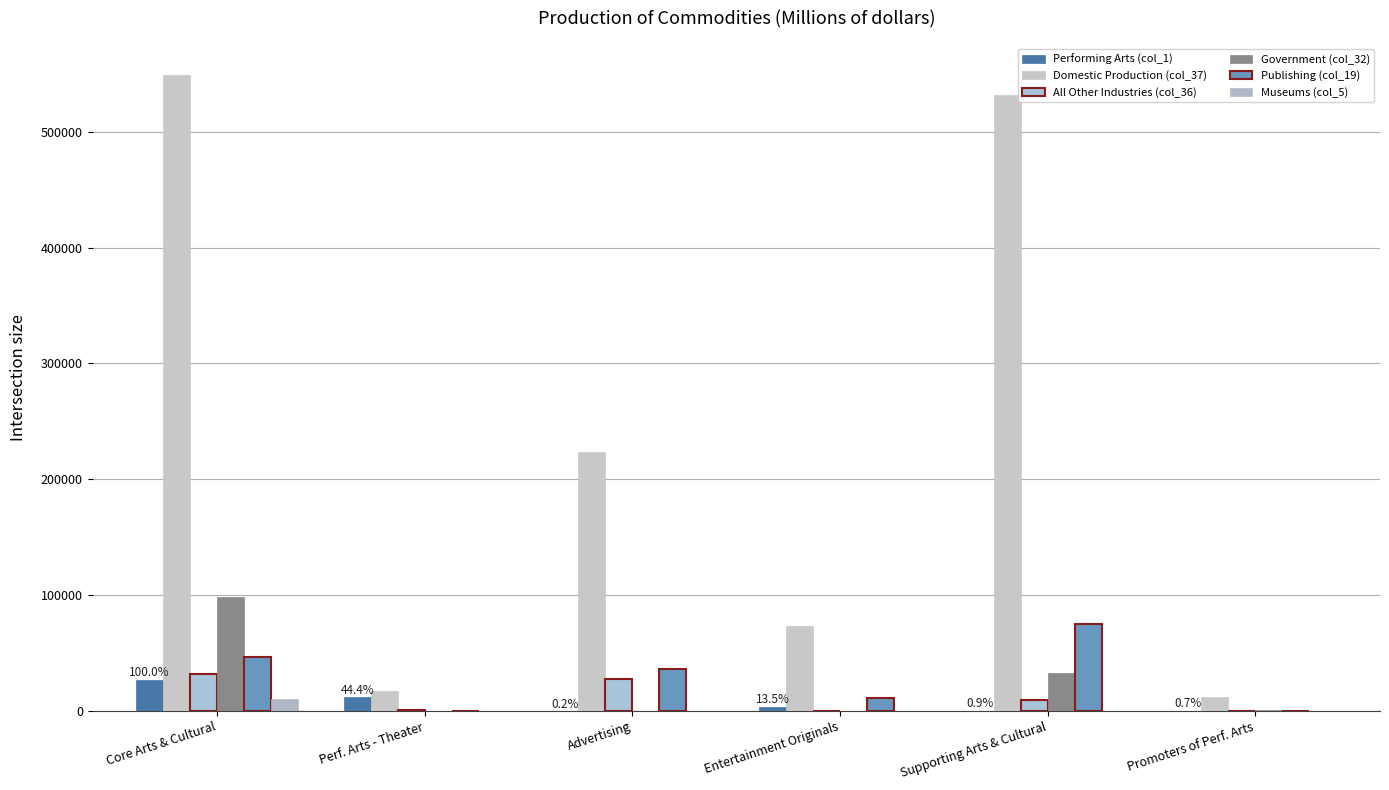

Reading left to right, list all the values displayed in this chart.

Performing Arts (col_1): Core Arts & Cultural=26853	Perf. Arts - Theater=11929	Advertising=41	Entertainment Originals=3617	Supporting Arts & Cultural=235	Promoters of Perf. Arts=180
Domestic Production (col_37): Core Arts & Cultural=548763	Perf. Arts - Theater=17054	Advertising=223973	Entertainment Originals=73684	Supporting Arts & Cultural=531444	Promoters of Perf. Arts=11839
All Other Industries (col_36): Core Arts & Cultural=32106	Perf. Arts - Theater=571	Advertising=27568	Entertainment Originals=12	Supporting Arts & Cultural=9057	Promoters of Perf. Arts=66
Government (col_32): Core Arts & Cultural=98290	Perf. Arts - Theater=0	Advertising=0	Entertainment Originals=0	Supporting Arts & Cultural=32930	Promoters of Perf. Arts=475
Publishing (col_19): Core Arts & Cultural=46743	Perf. Arts - Theater=0	Advertising=35946	Entertainment Originals=10704	Supporting Arts & Cultural=75178	Promoters of Perf. Arts=0
Museums (col_5): Core Arts & Cultural=10119	Perf. Arts - Theater=3	Advertising=9	Entertainment Originals=0	Supporting Arts & Cultural=55	Promoters of Perf. Arts=0